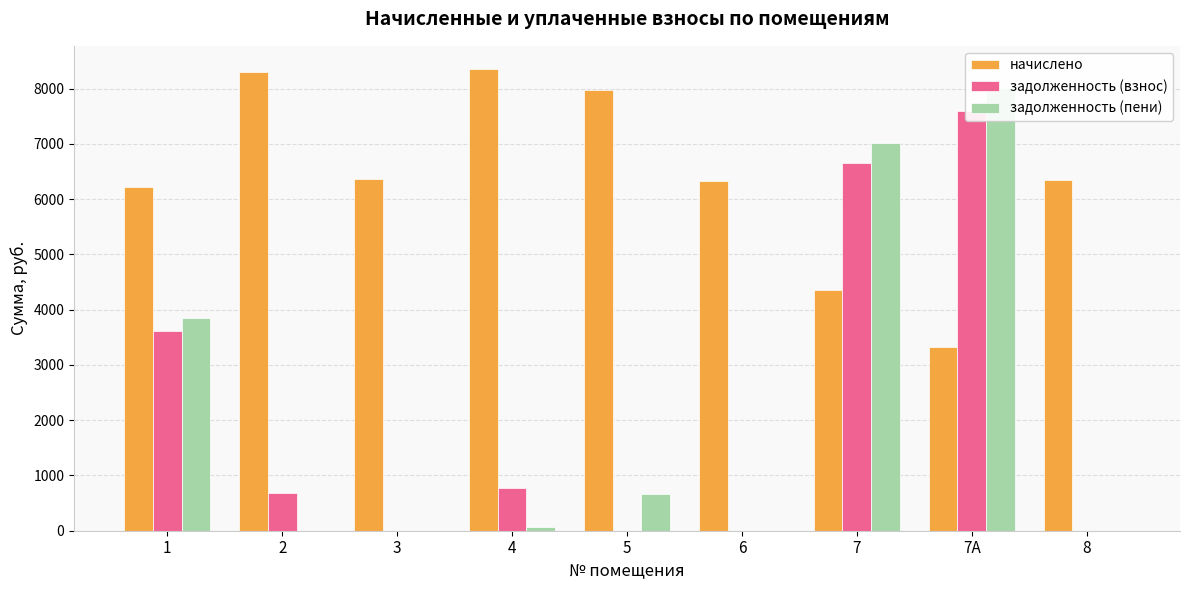

What is the label of the 3rd bar from the right?

7